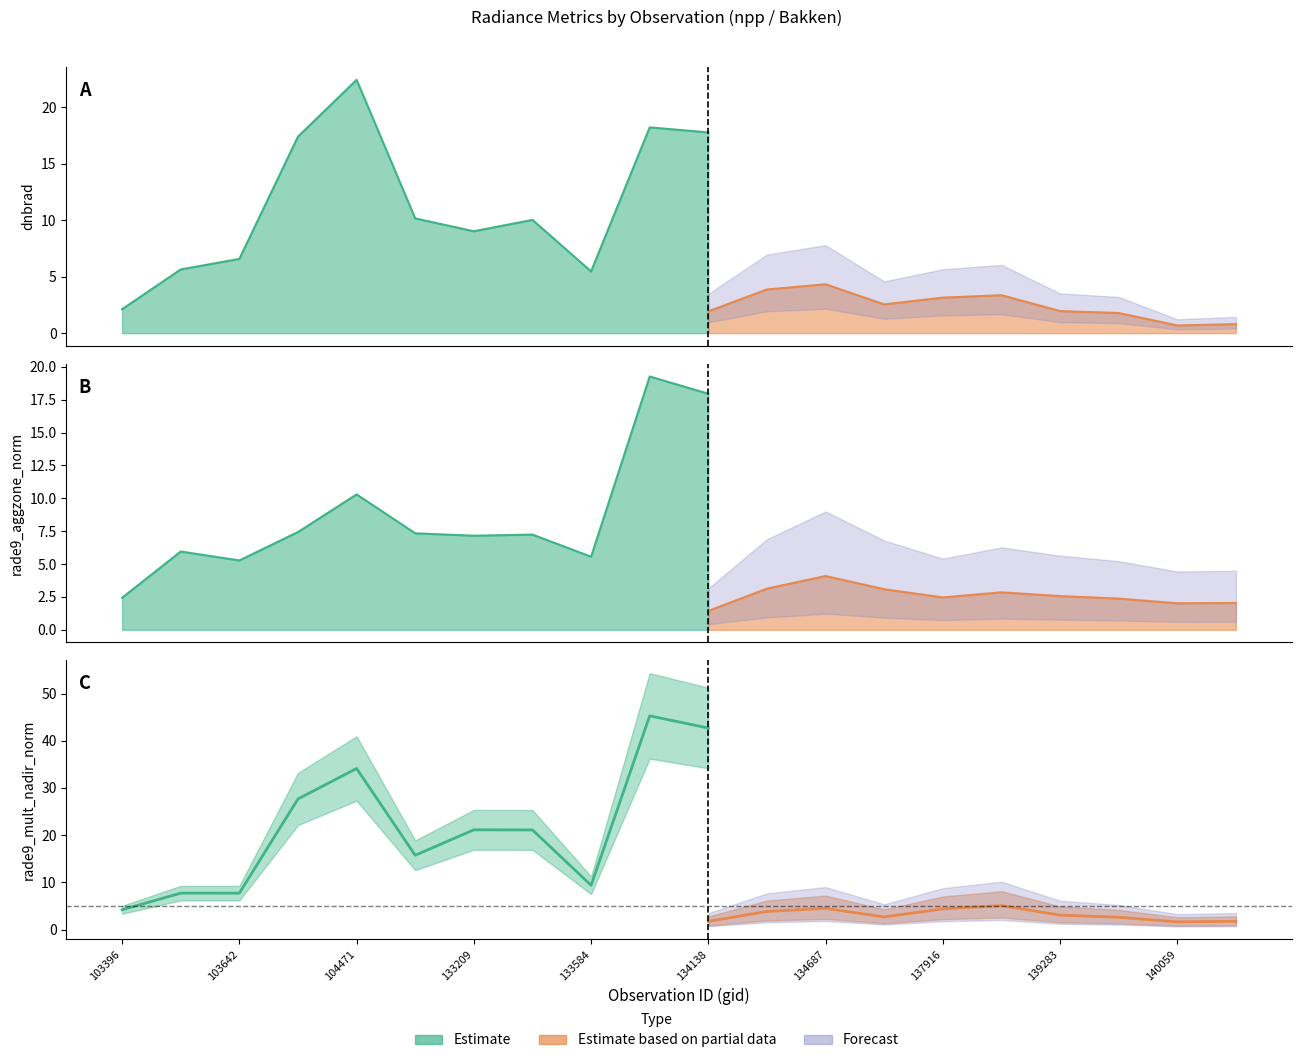

Which series has the largest range (max minus min)?

rade9_mult_nadir_norm